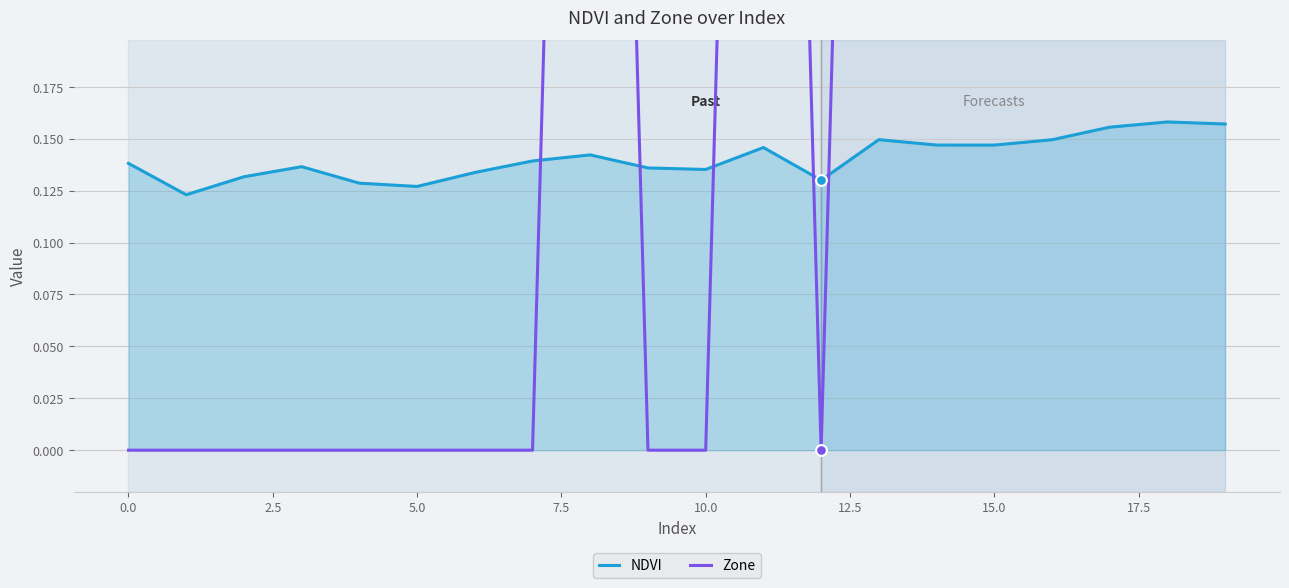

Which series has the widest spread of Y values?

Zone